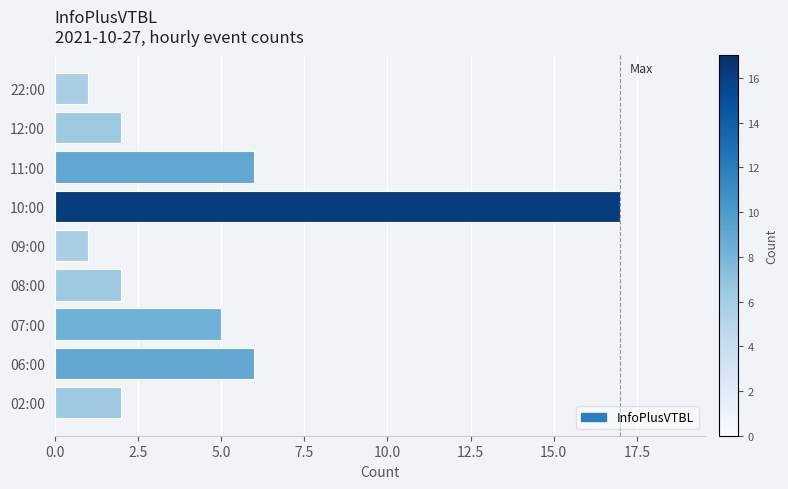

What is the average value?

5